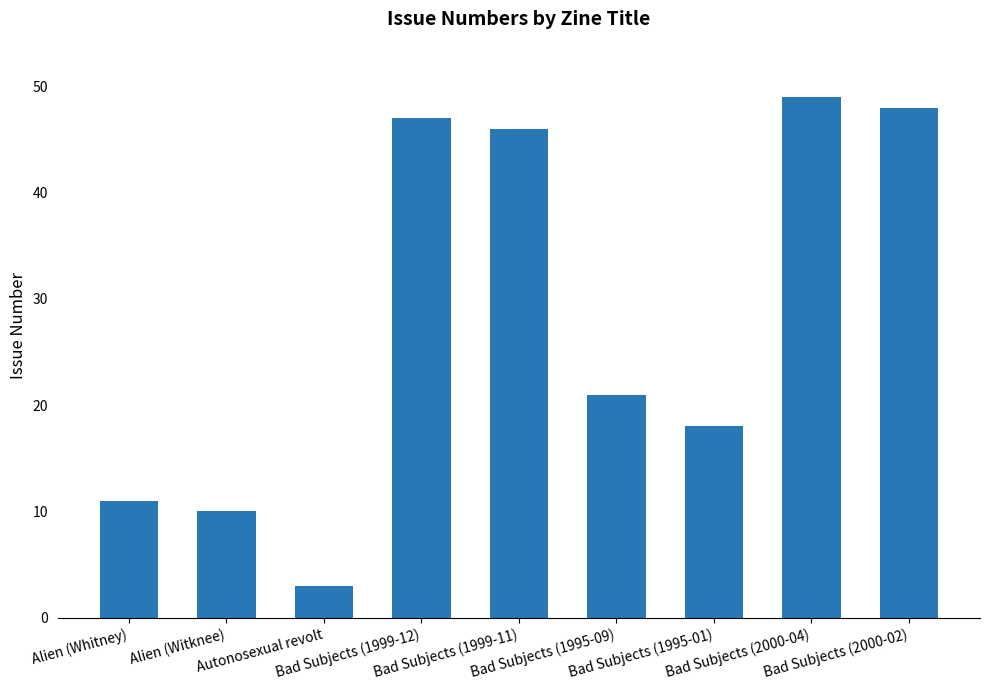

Reading left to right, transcribe all the data shown in this chart.

Alien (Whitney)=11	Alien (Witknee)=10	Autonosexual revolt=3	Bad Subjects (1999-12)=47	Bad Subjects (1999-11)=46	Bad Subjects (1995-09)=21	Bad Subjects (1995-01)=18	Bad Subjects (2000-04)=49	Bad Subjects (2000-02)=48